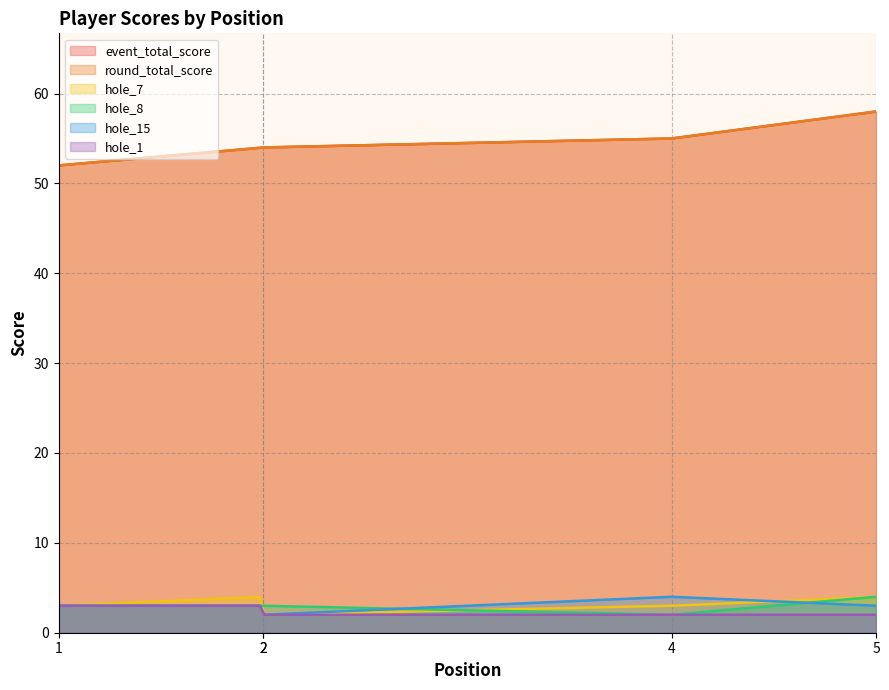

At which category is the sum across all series the highest?

5